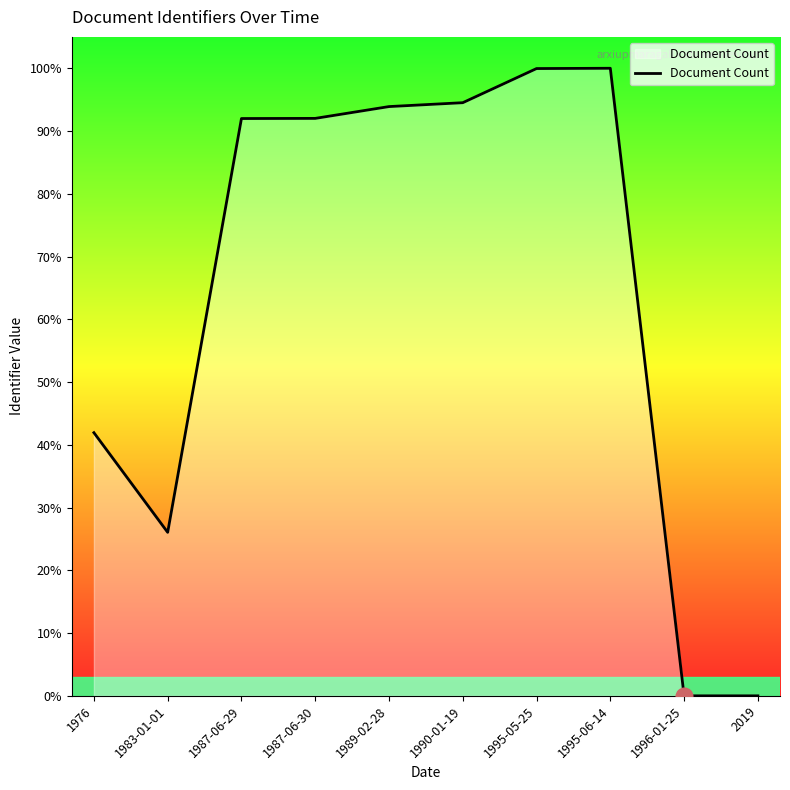

What is the difference between the values at 1995-05-25 and 1987-06-30?

7.9